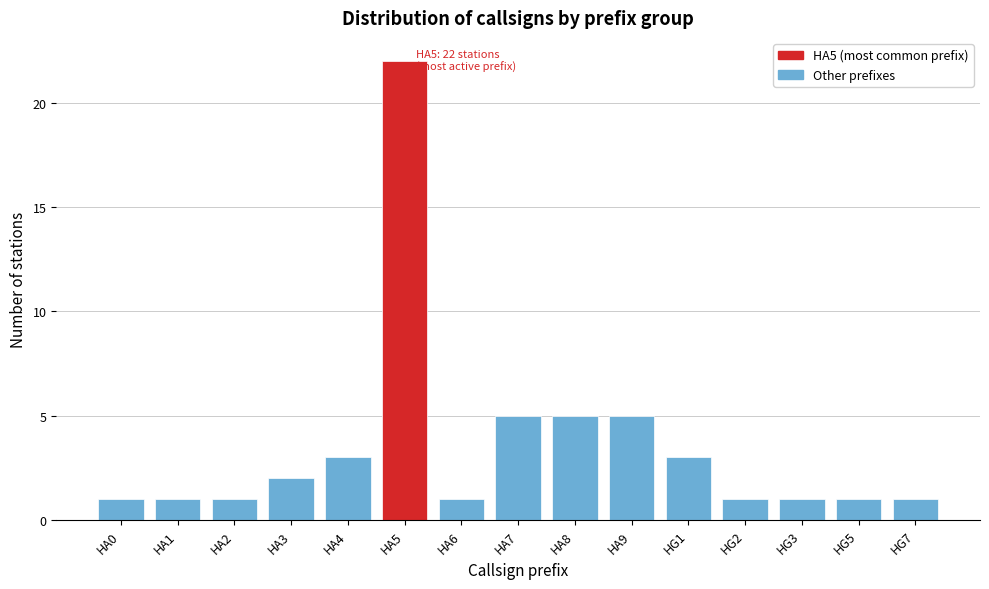

Reading left to right, list all the values displayed in this chart.

HA0=1	HA1=1	HA2=1	HA3=2	HA4=3	HA5=22	HA6=1	HA7=5	HA8=5	HA9=5	HG1=3	HG2=1	HG3=1	HG5=1	HG7=1